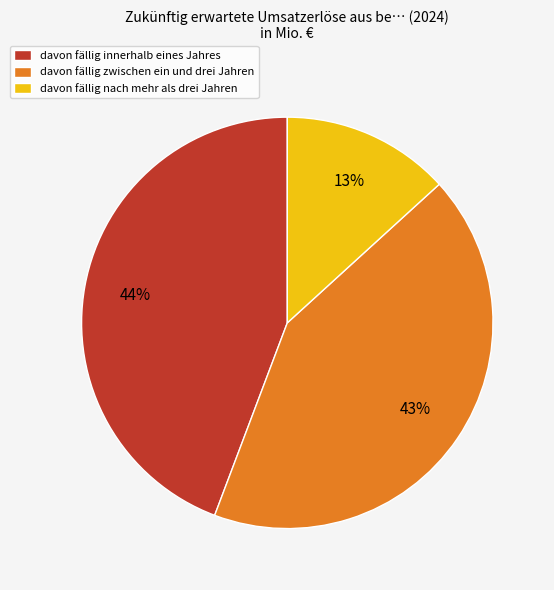

Approximately how many times larger is the value at davon fällig nach mehr als drei Jahren compared to davon fällig zwischen ein und drei Jahren?

0.3